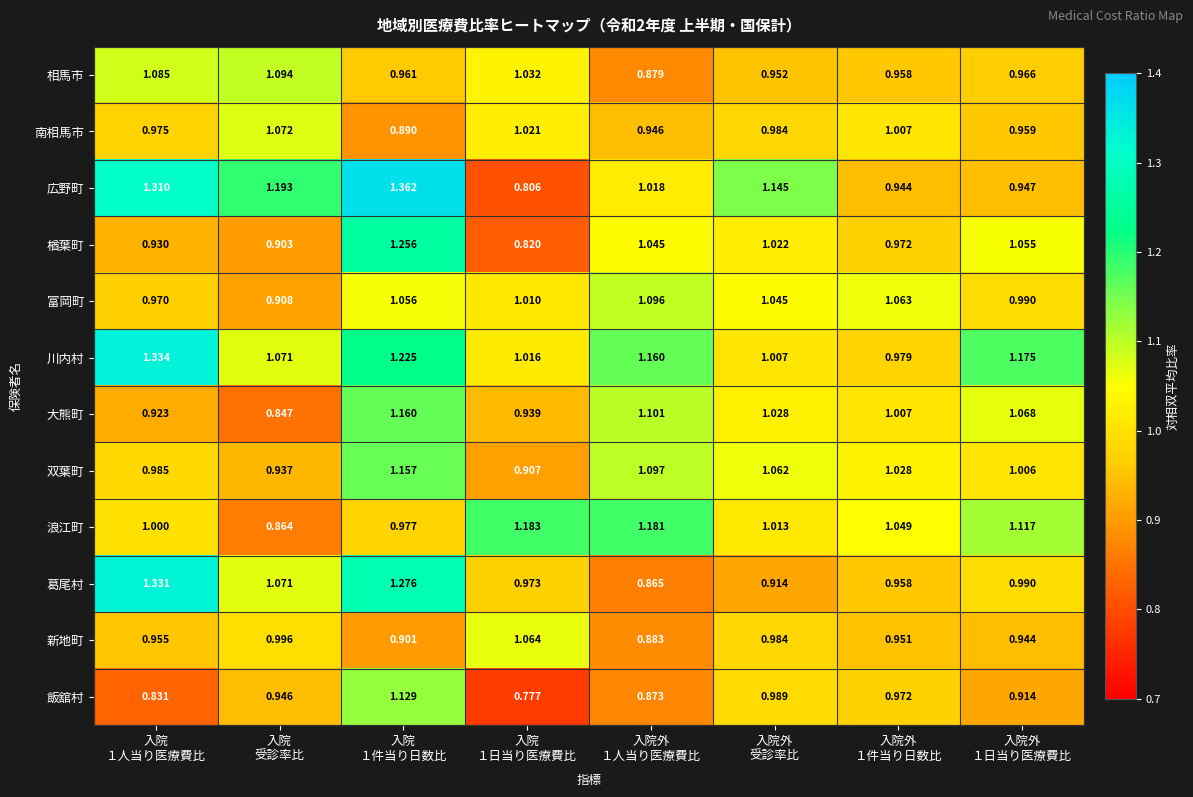

At how many categories does at least one series exceed 1?

8